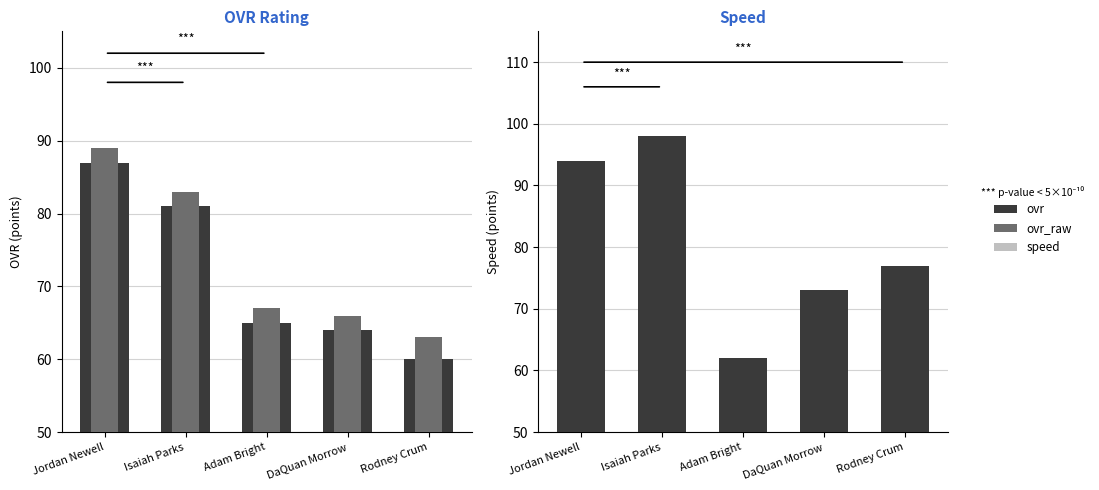

What is the average value of the ovr_raw series?

74